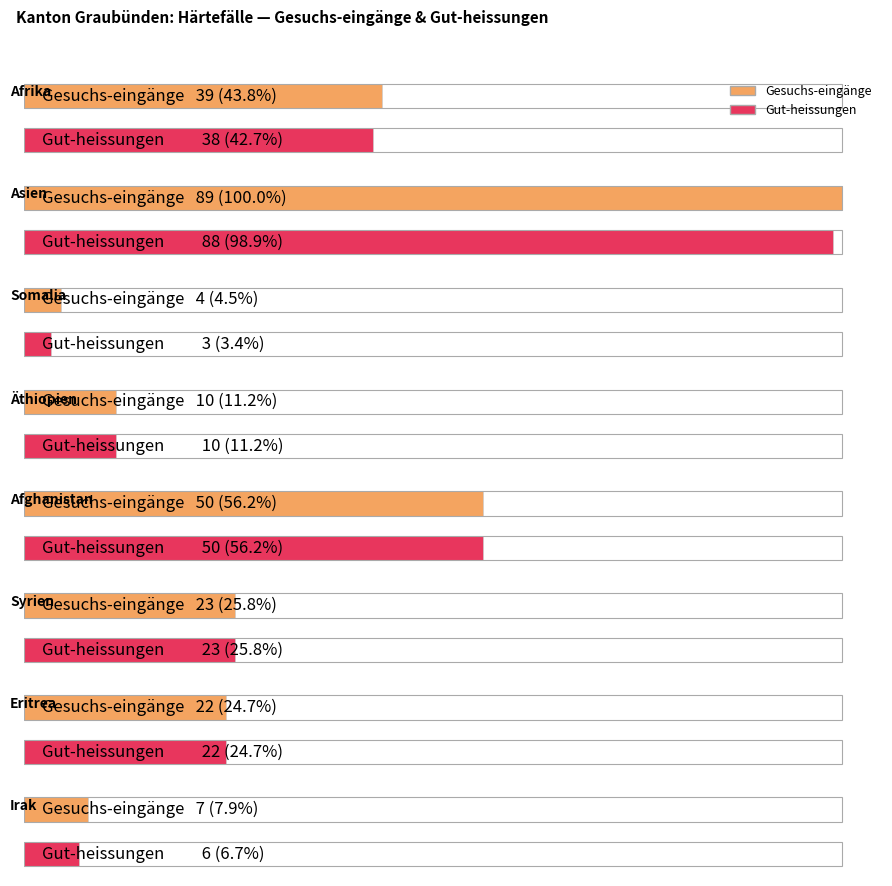

What is the sum of the Gut-heissungen values at Asien and Afrika?

126